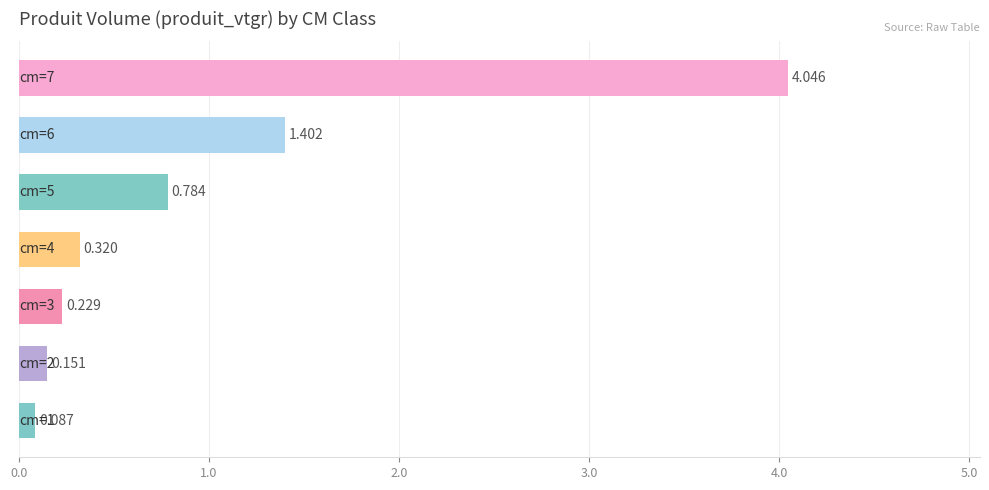

What is the sum of all values?

7.0